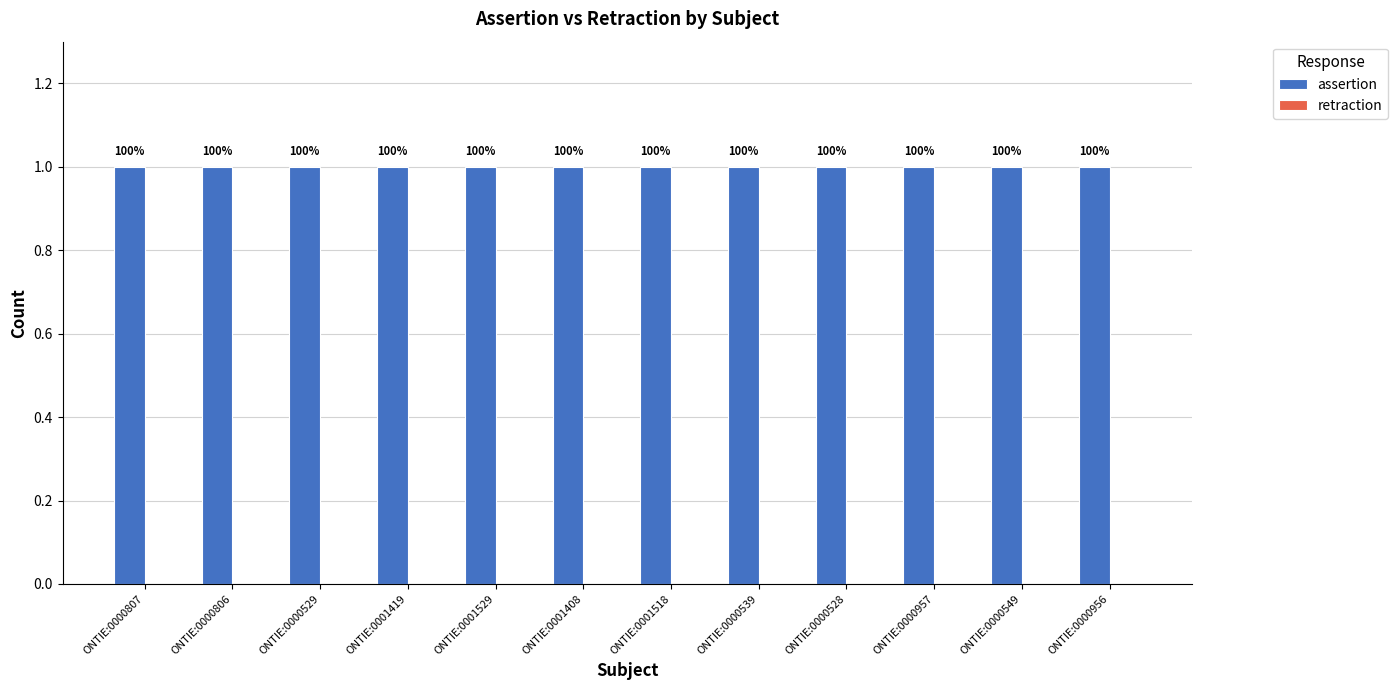

What is the minimum value for assertion?

1